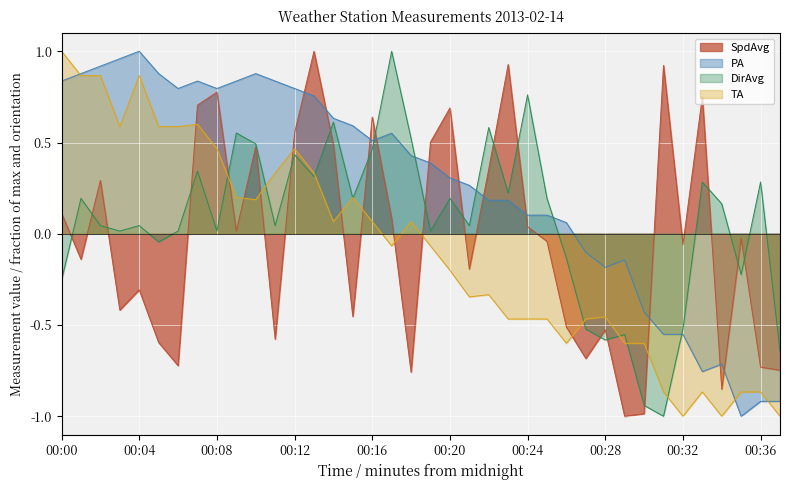

True or false: TA has more than 0 interior local peaks.

True